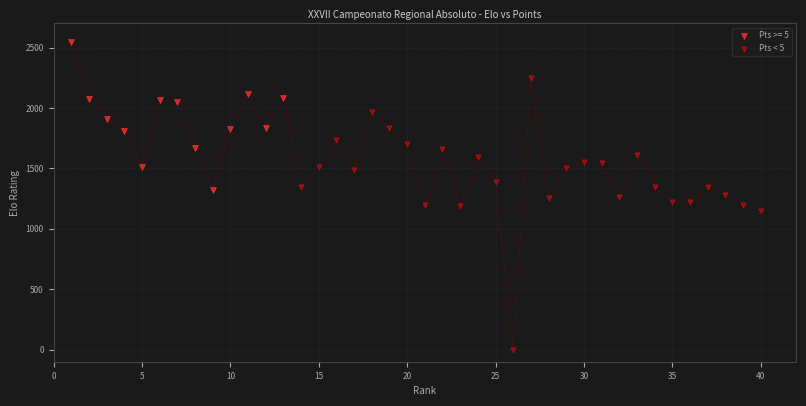

Which series reaches the maximum Y coordinate?

Pts >= 5